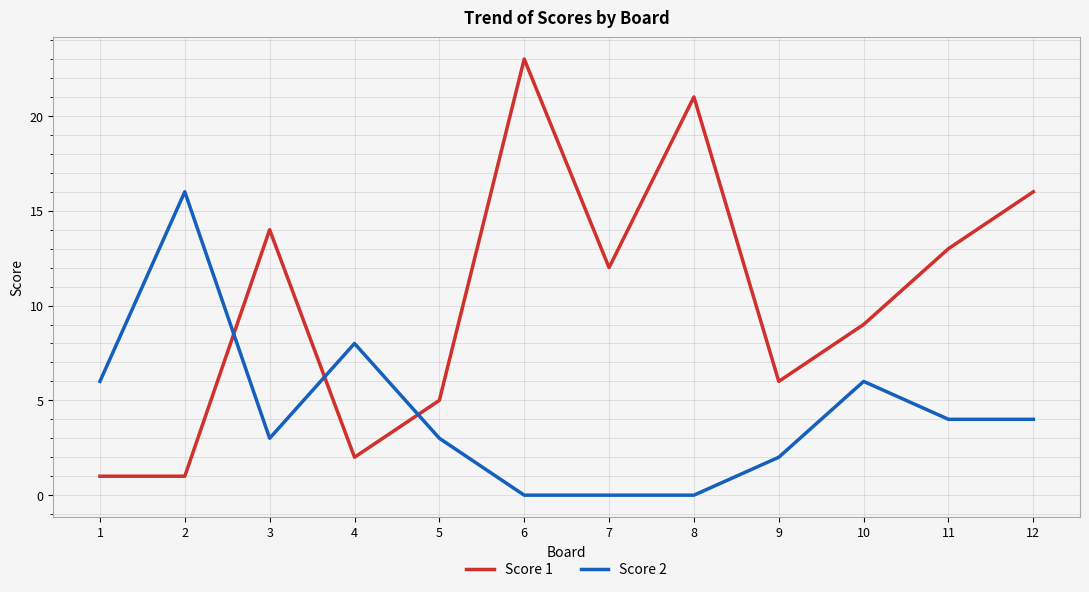

Is it true that Score 2 equals 8 at 4?

True